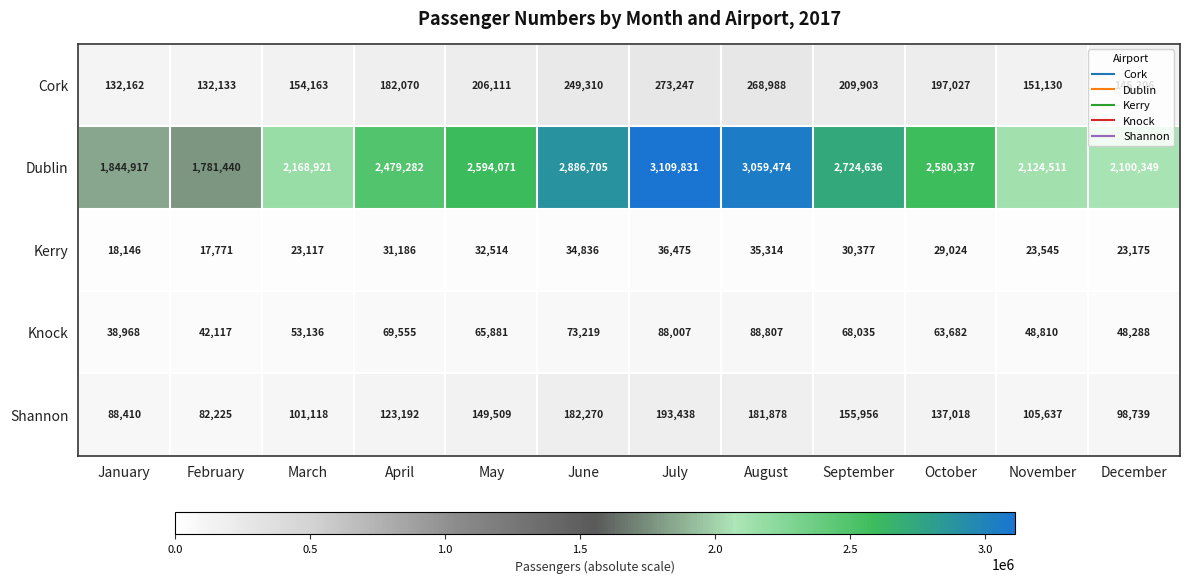

Which series has the largest range (max minus min)?

Dublin